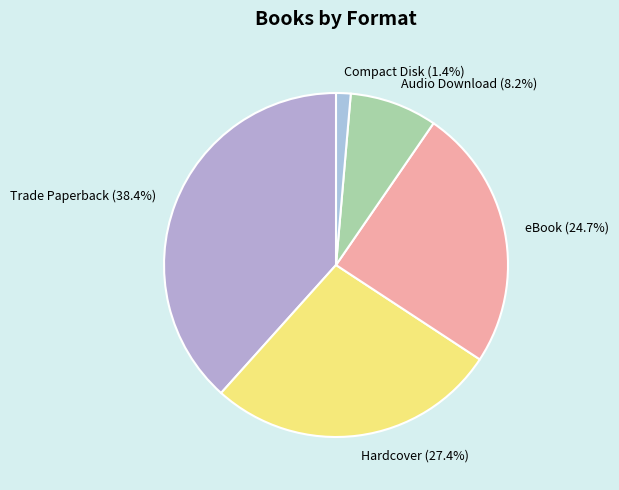

To the nearest percent, what percentage of the pie is Trade Paperback?

38%